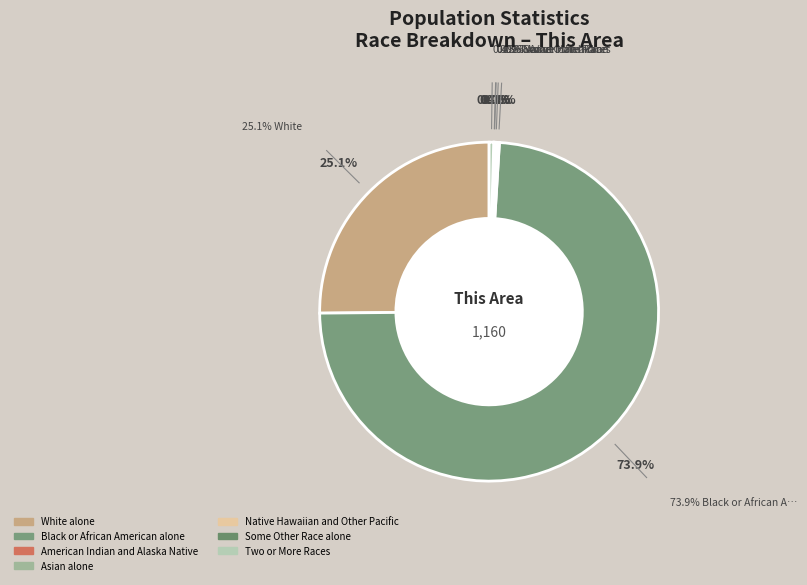

True or false: Native Hawaiian and Other Pacific accounts for 10% of the total.

False